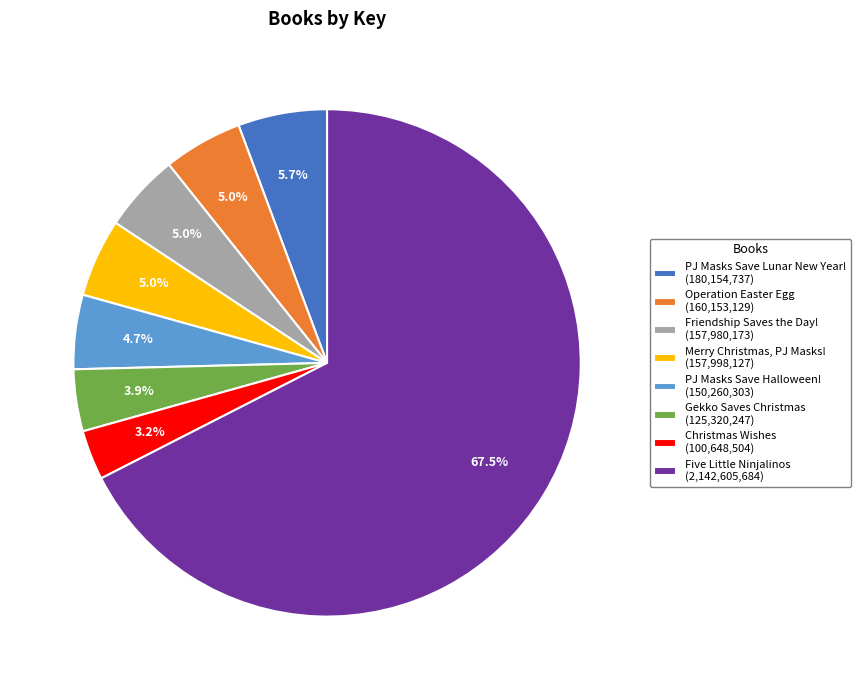

What portion of the pie excludes Friendship Saves the Day!?

95.0%